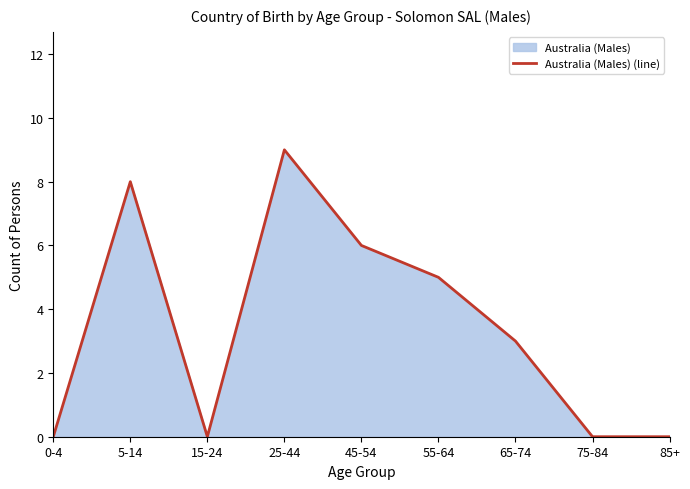

Where is the first local maximum?

5-14